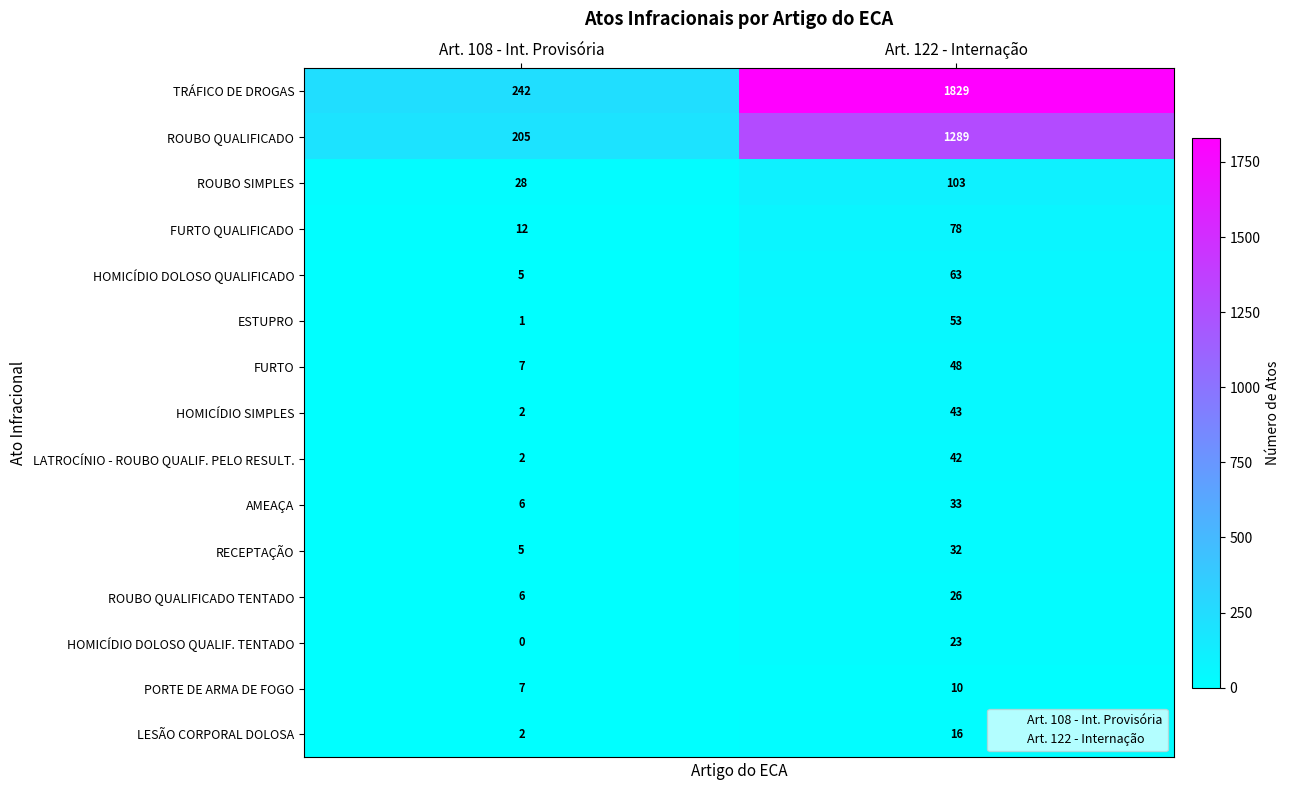

List the series in order of their peak value, highest first.

TRÁFICO DE DROGAS, ROUBO QUALIFICADO, ROUBO SIMPLES, FURTO QUALIFICADO, HOMICÍDIO DOLOSO QUALIFICADO, ESTUPRO, FURTO, HOMICÍDIO SIMPLES, LATROCÍNIO - ROUBO QUALIF. PELO RESULT., AMEAÇA, RECEPTAÇÃO, ROUBO QUALIFICADO TENTADO, HOMICÍDIO DOLOSO QUALIF. TENTADO, LESÃO CORPORAL DOLOSA, PORTE DE ARMA DE FOGO